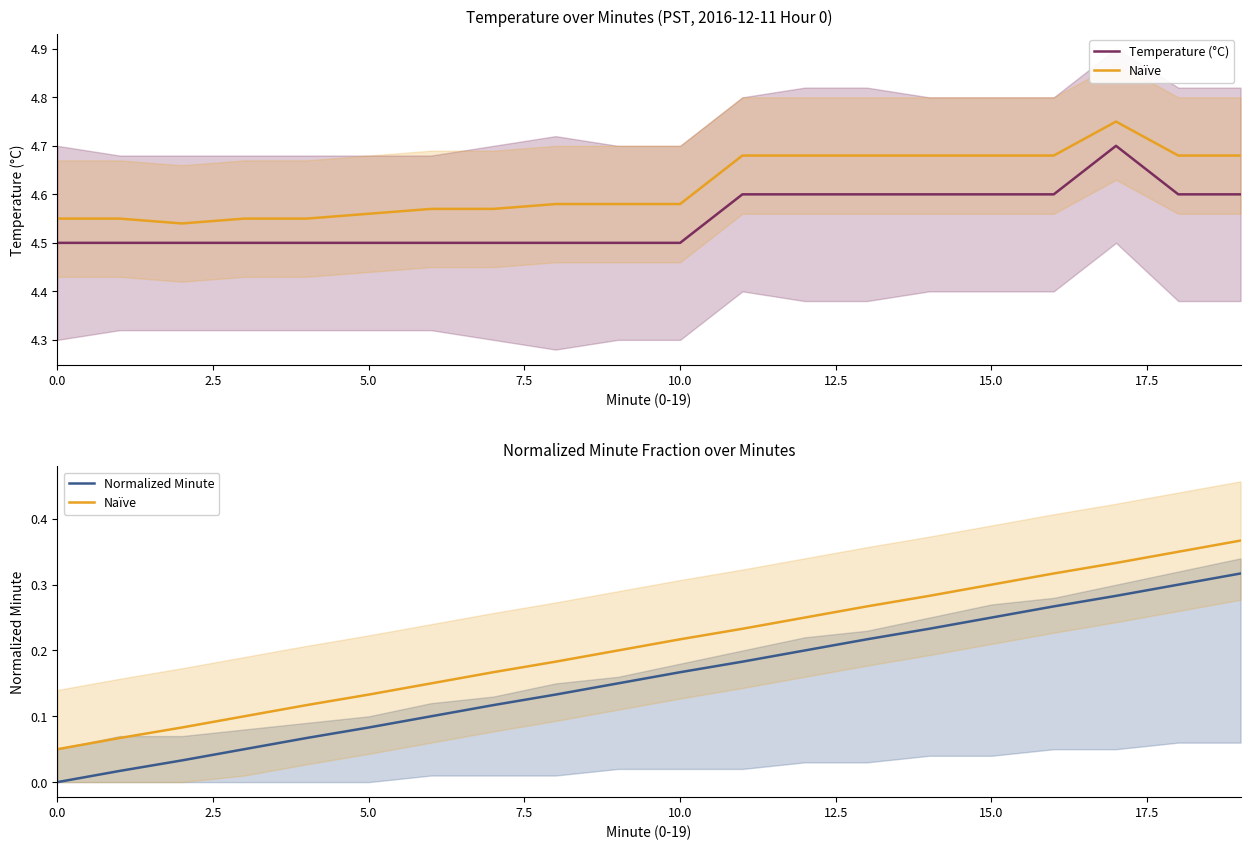

The value of Normalized Minute at 18 is 0.3. True or false?

True